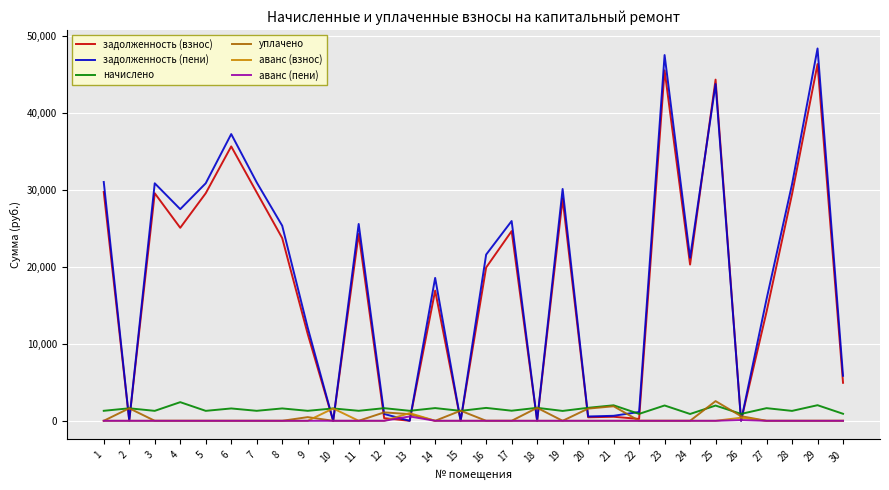

How many series are shown in this chart?

6